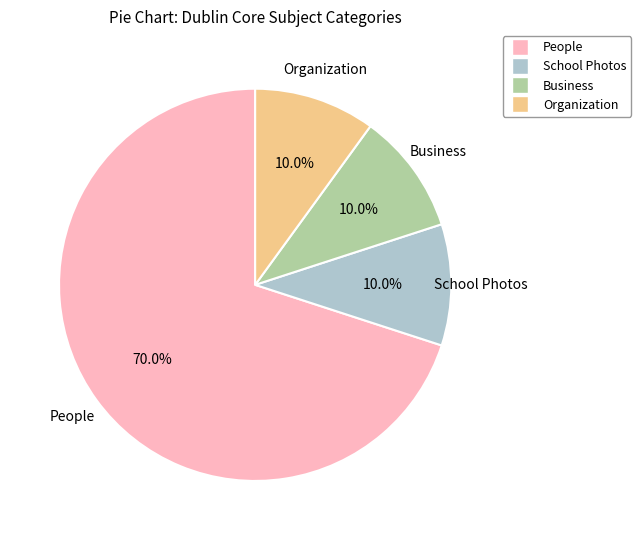

Is there any slice that represents more than half of the pie?

Yes